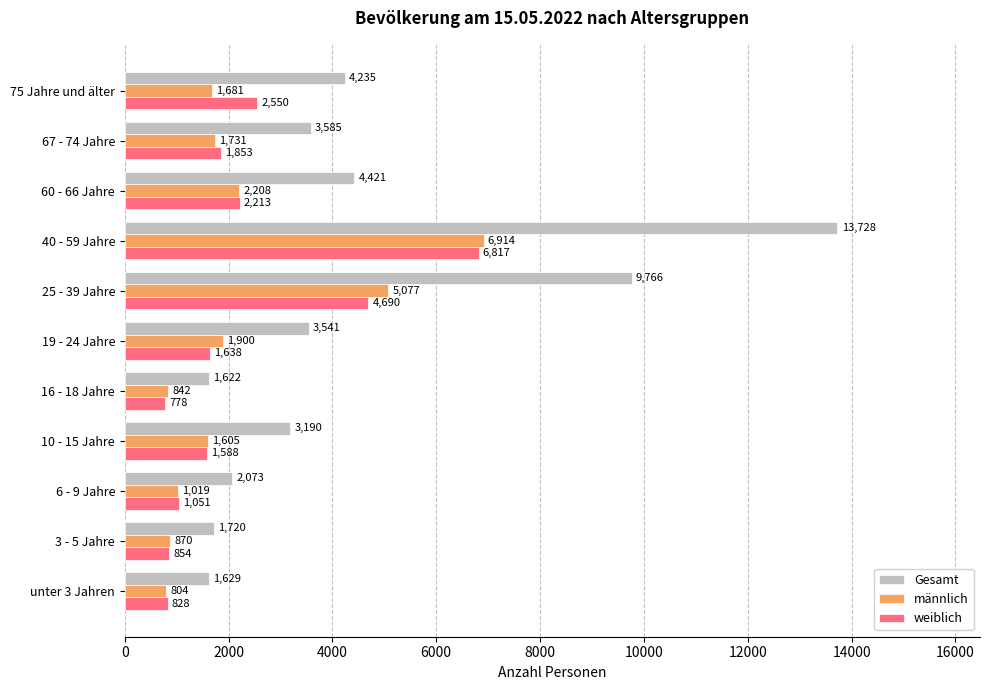

Which series has the largest total across all categories?

Gesamt